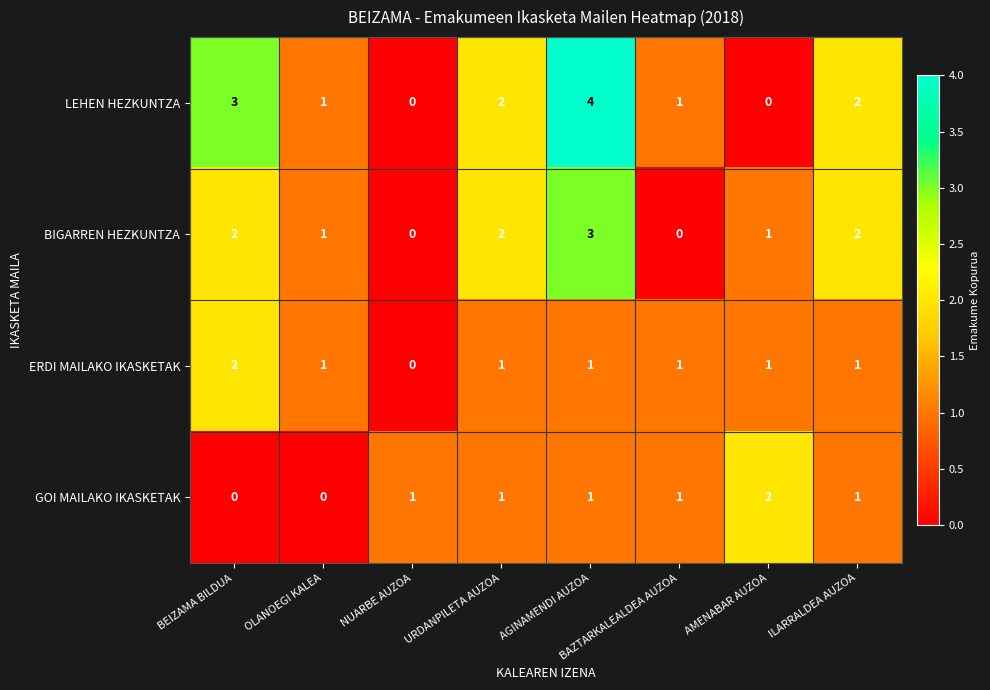

Count the ERDI MAILAKO IKASKETAK values in the range 1 to 2.

7